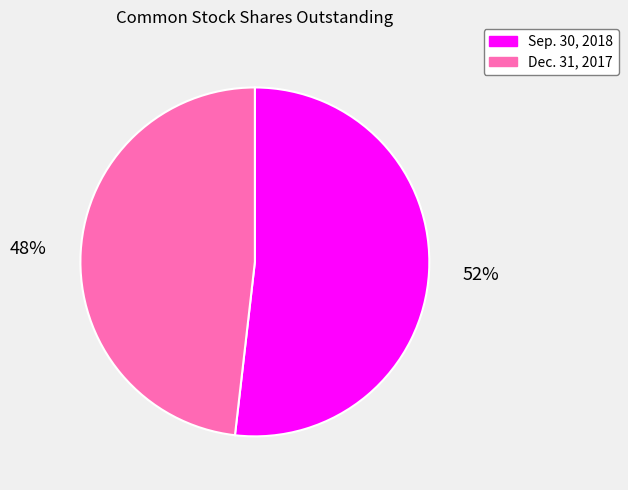

What is the majority slice?

Sep. 30, 2018